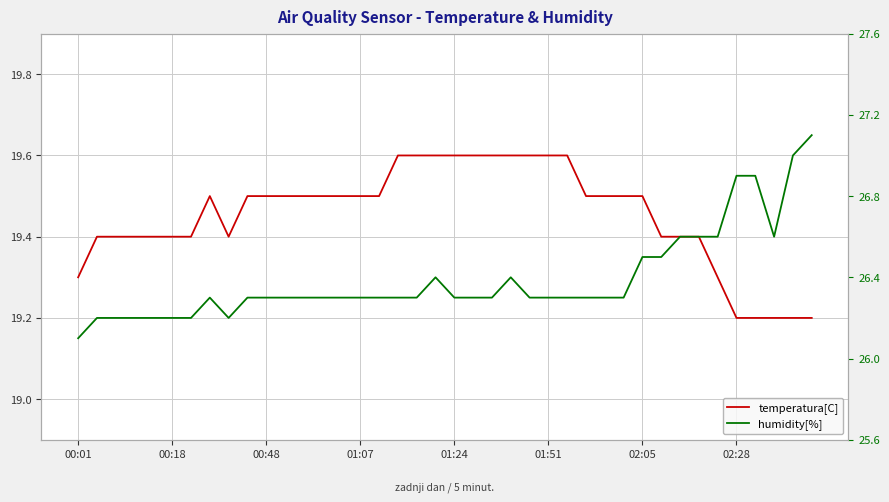

Which series has the largest range (max minus min)?

humidity[%]